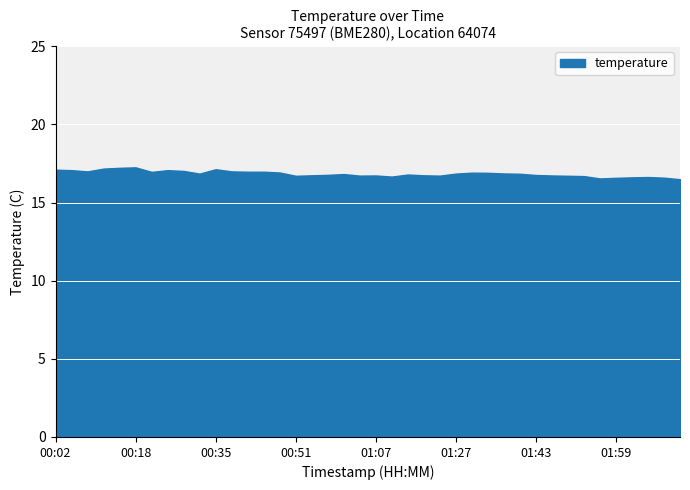

What is the label of the 18th point from the left?

00:57